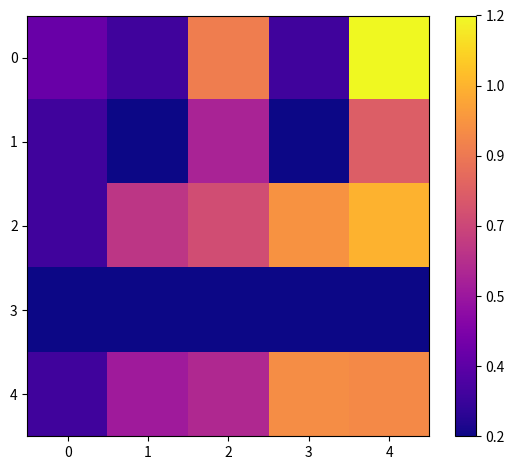

Reading left to right, list all the values displayed in this chart.

0: 0=1.4	1=0.7	2=4.8	3=0.7	4=7.0
1: 0=0.7	1=0.0	2=2.6	3=0.0	4=4.0
2: 0=0.7	1=3.1	2=3.6	3=5.2	4=5.8
3: 0=0.0	1=0.0	2=0.0	3=0.0	4=0.0
4: 0=0.7	1=2.4	2=2.8	3=5.1	4=5.0